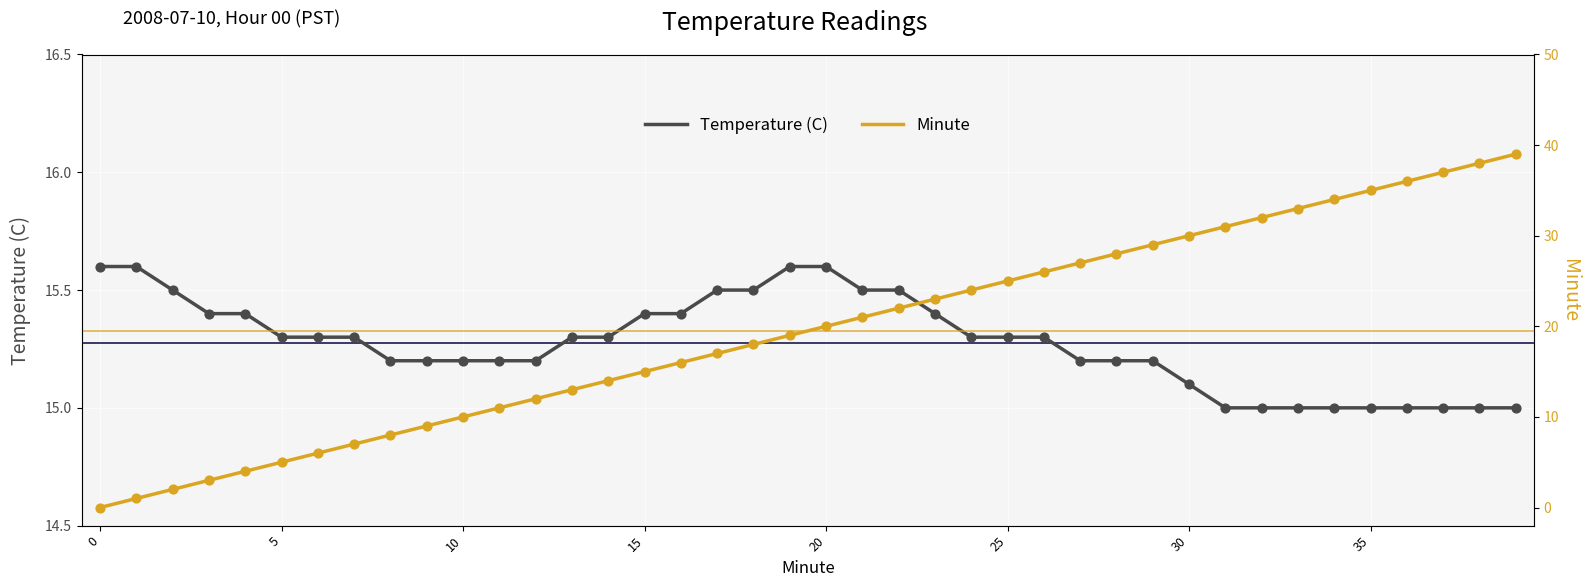

What are all the series names shown in the legend?

Temperature (C), Minute